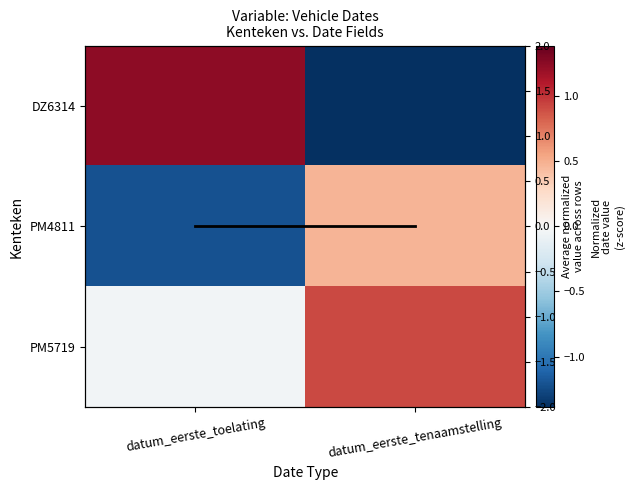

How many data points in PM4811 are above 0?

1